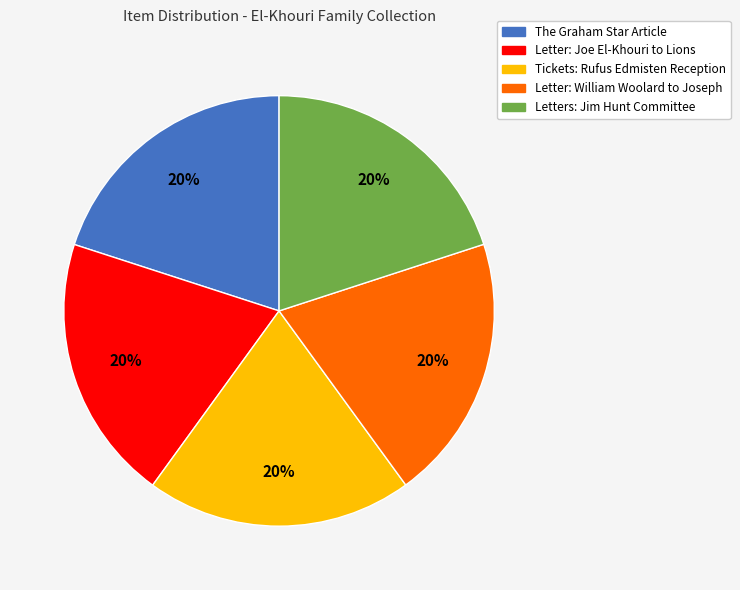

True or false: Letters: Jim Hunt Committee accounts for 20% of the total.

True